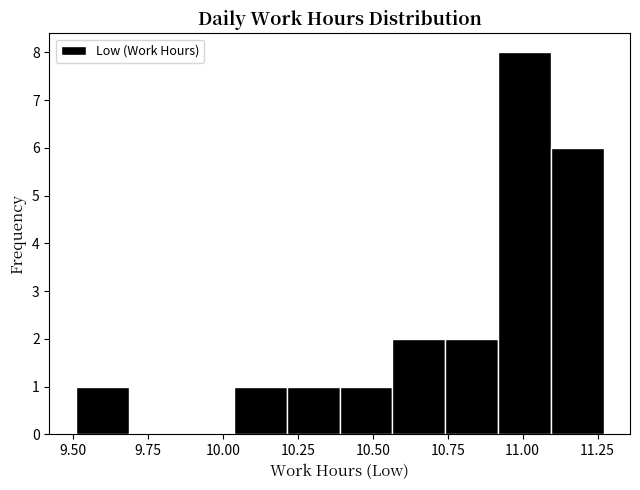

Around what value on the x-axis is the tallest bar? Give the approximate position of its centre, as read against the axis.

11.00